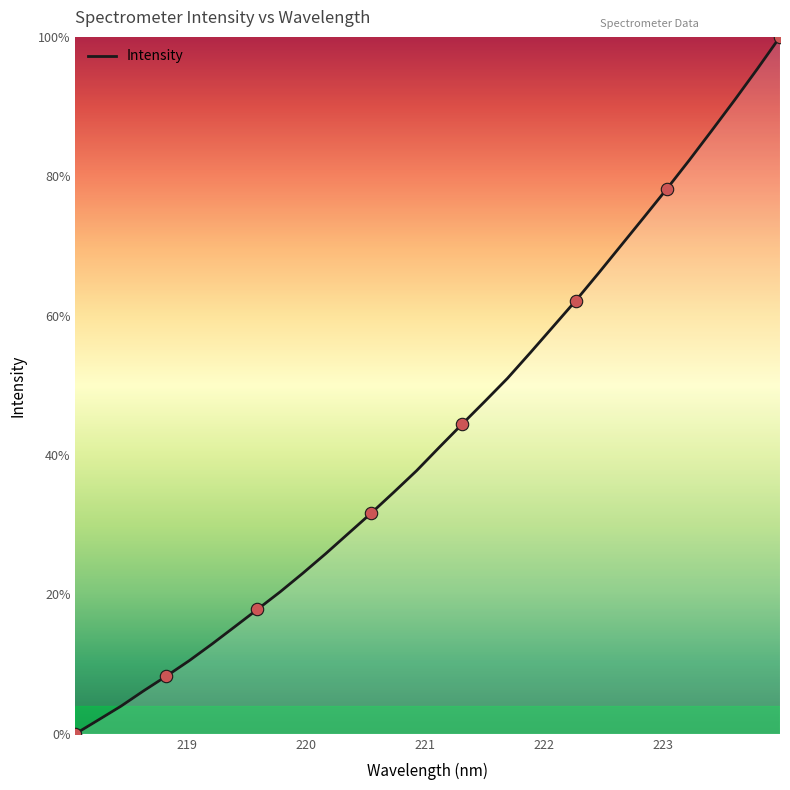

What is the difference between the maximum and minimum values?

100.0